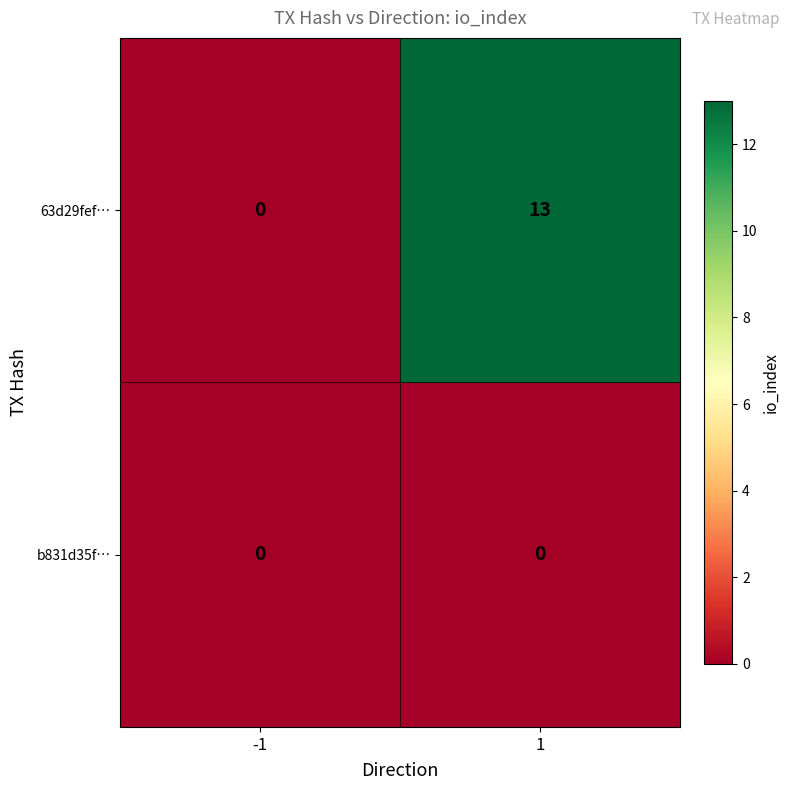

Which series has the largest total across all categories?

63d29fef…